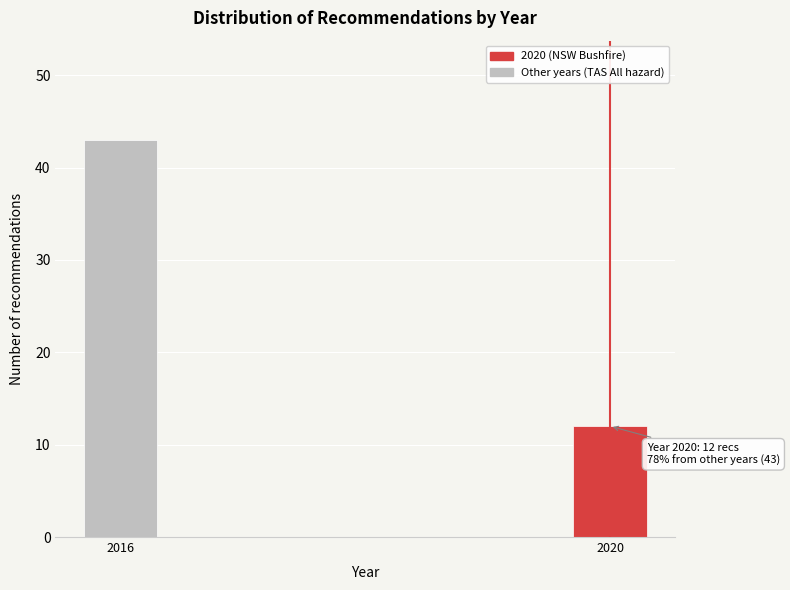

Reading right to left, what are all the values shown in this chart?

2020=12	2016=43